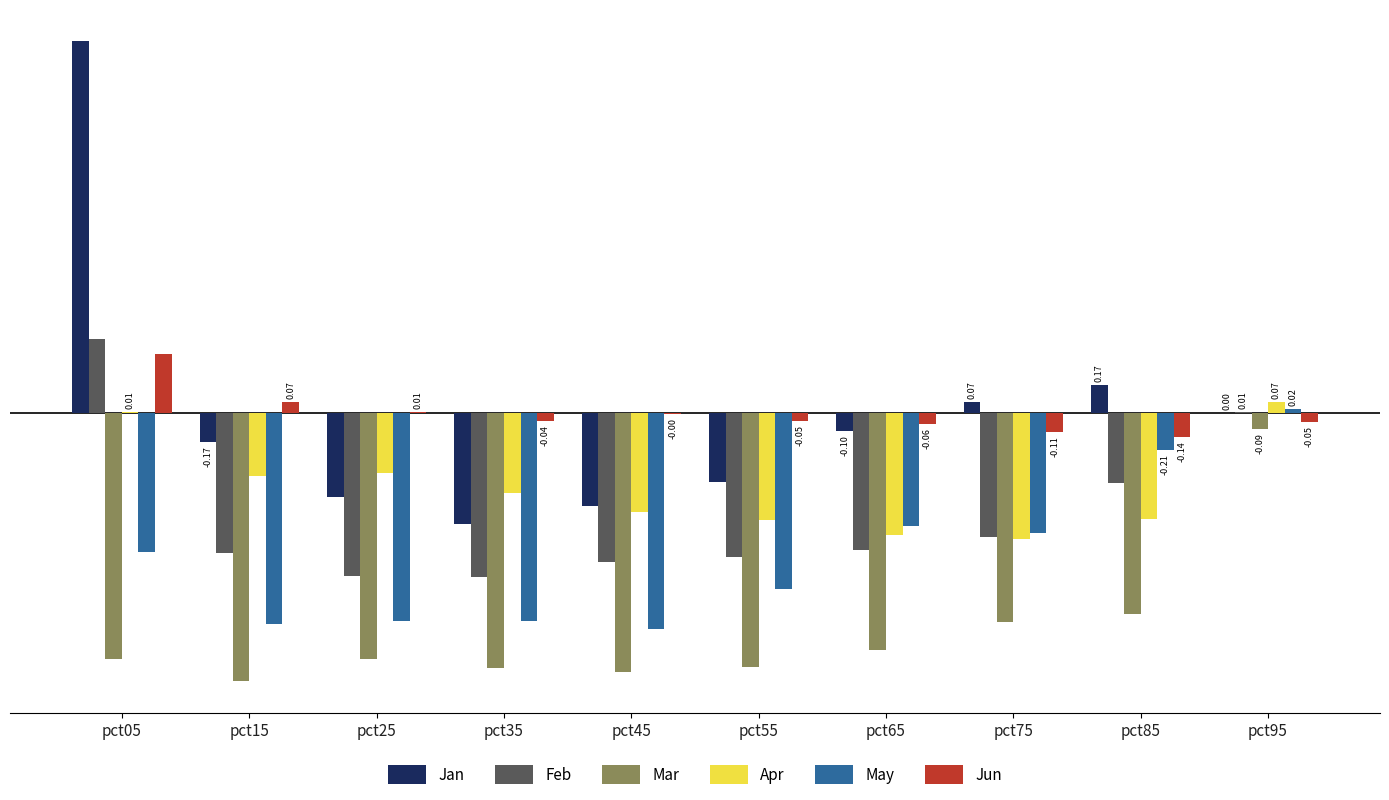

Which series has the largest total across all categories?

Jan